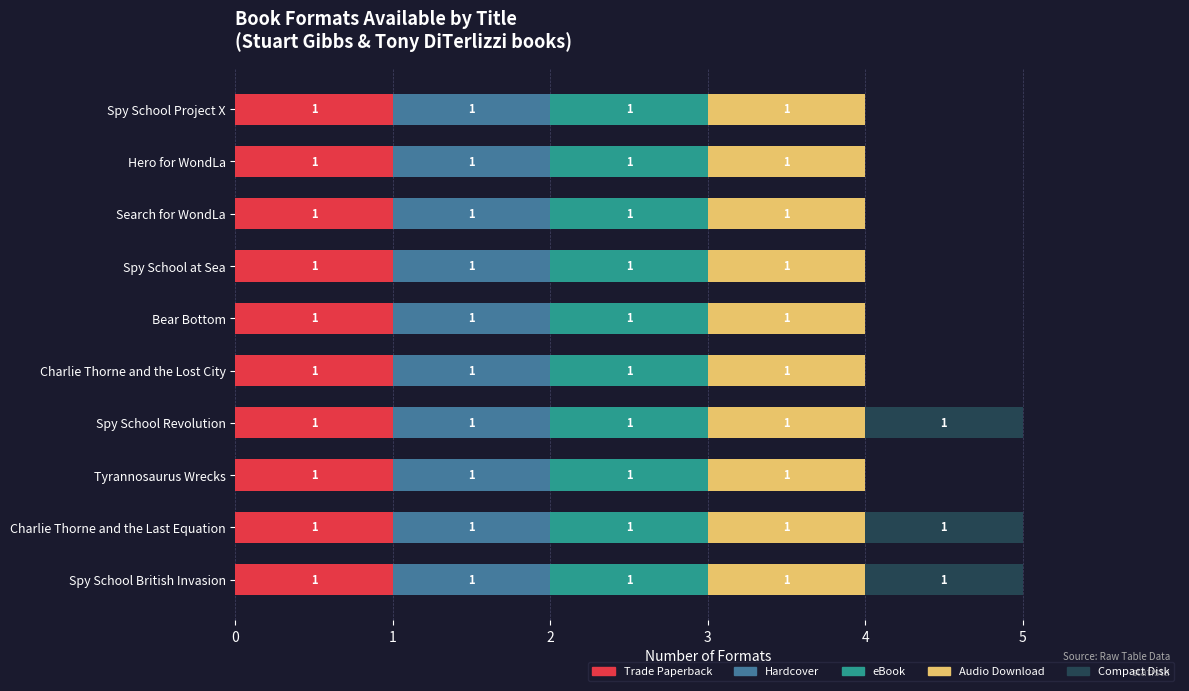

True or false: Trade Paperback has a value of 1 at Charlie Thorne and the Lost City.

True